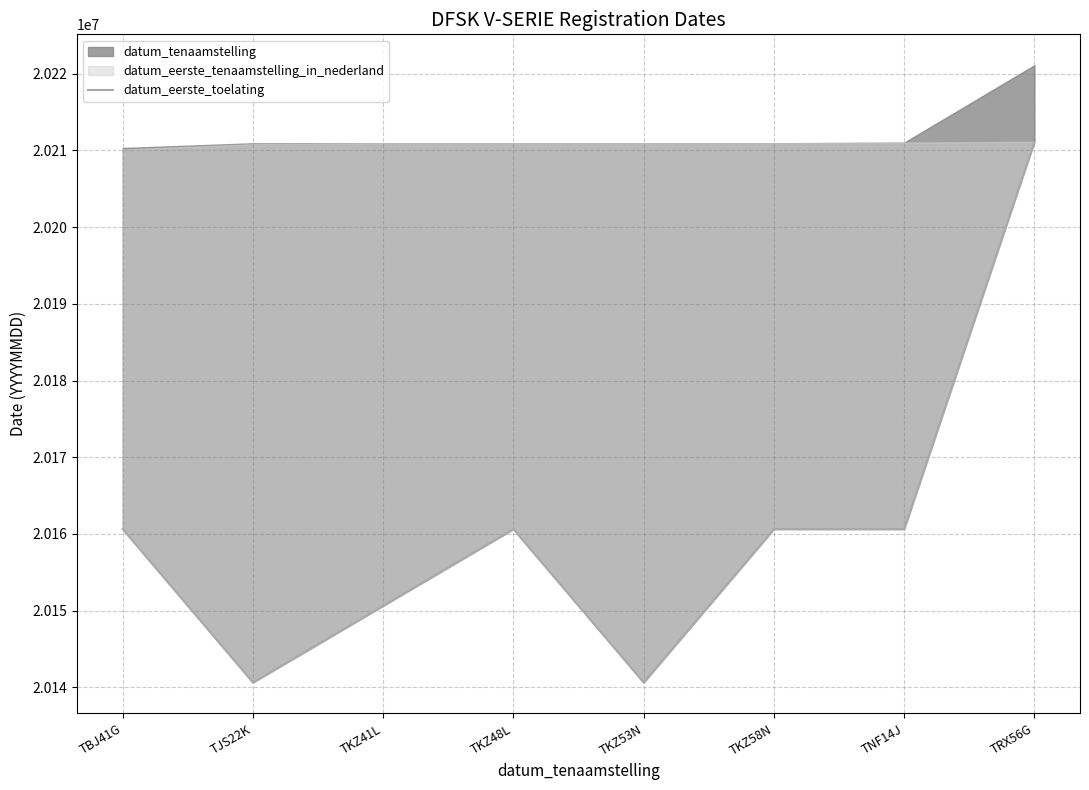

What is the difference between the maximum and second lowest values?

70482